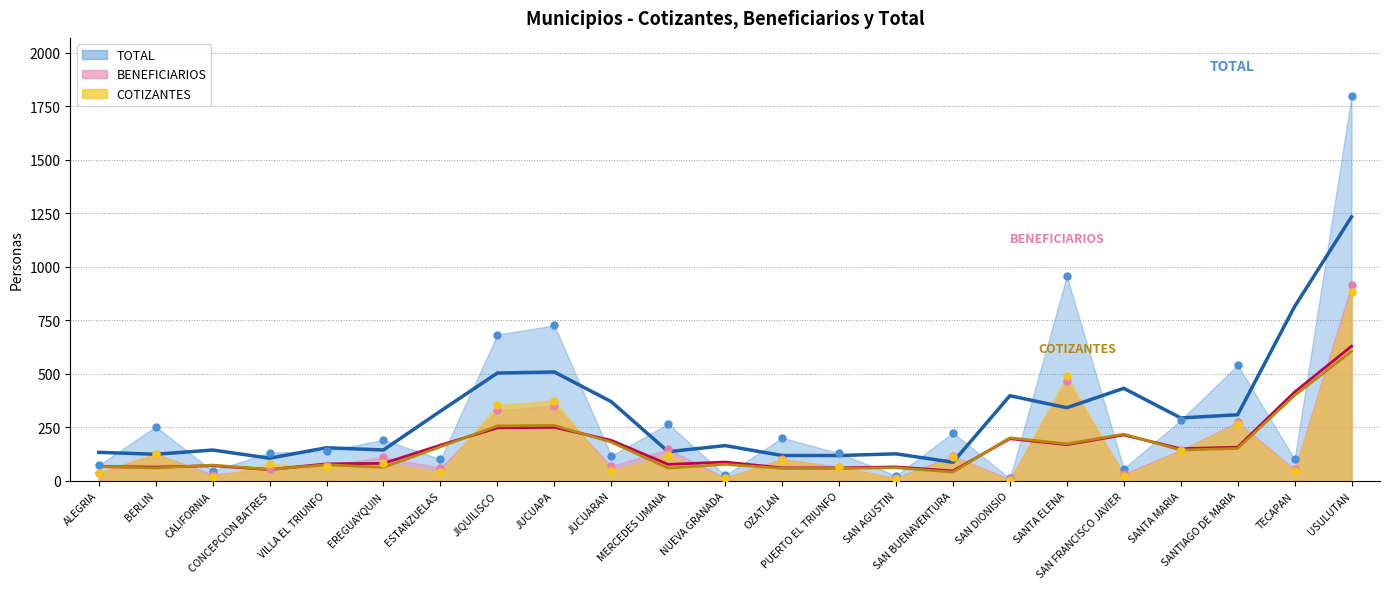

At which category is the sum across all series the highest?

USULUTAN